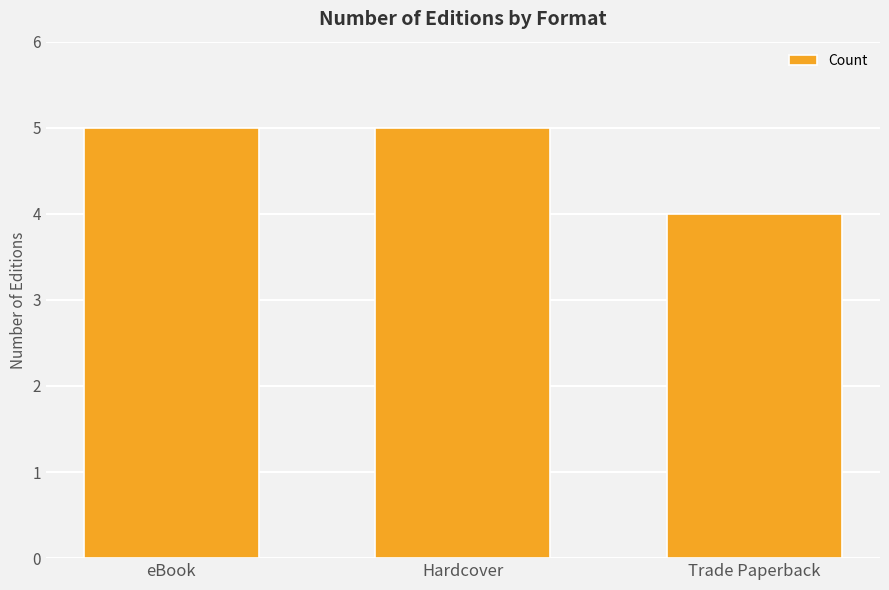

Is it true that the value at eBook is 1?

False